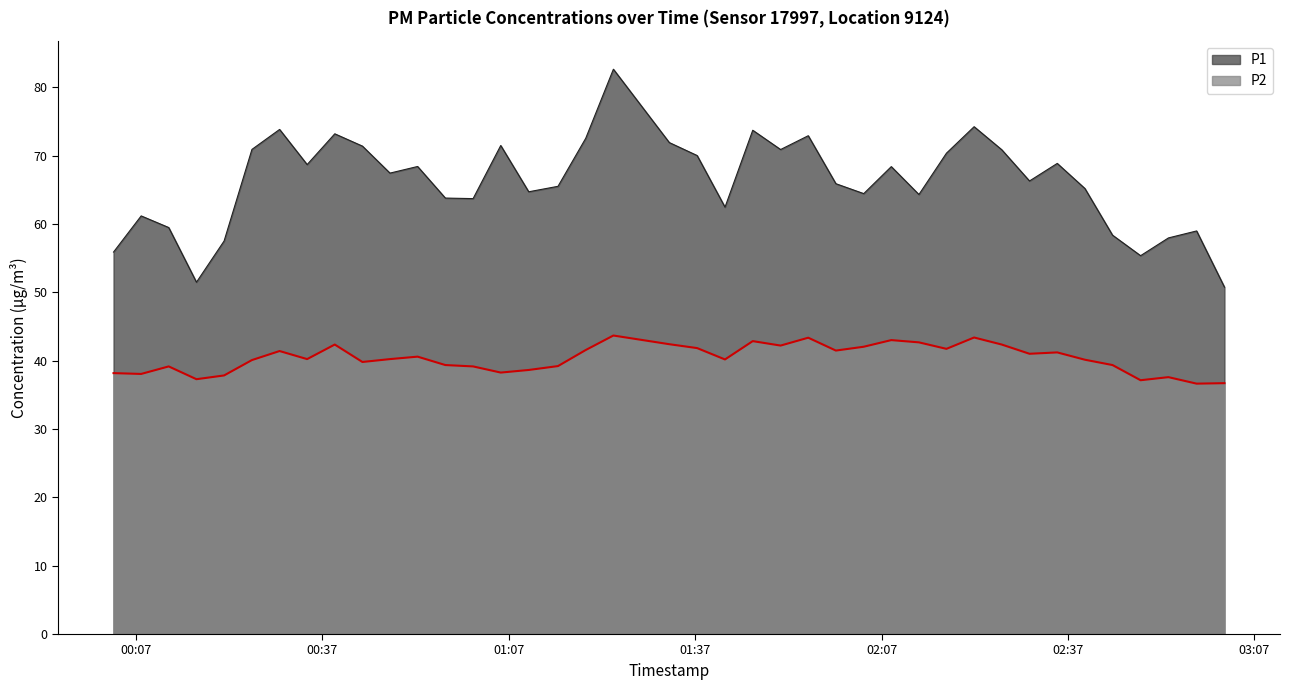

How many distinct data groups are displayed?

2